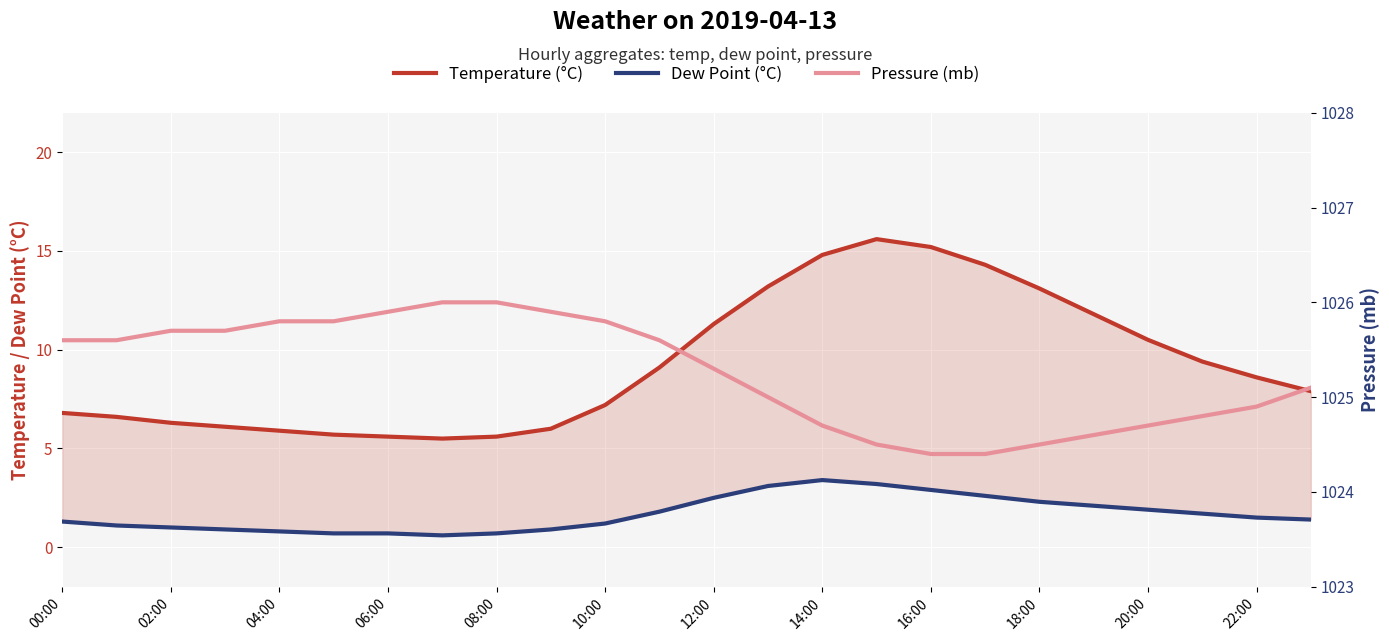

What position from the left is 20:00?

21